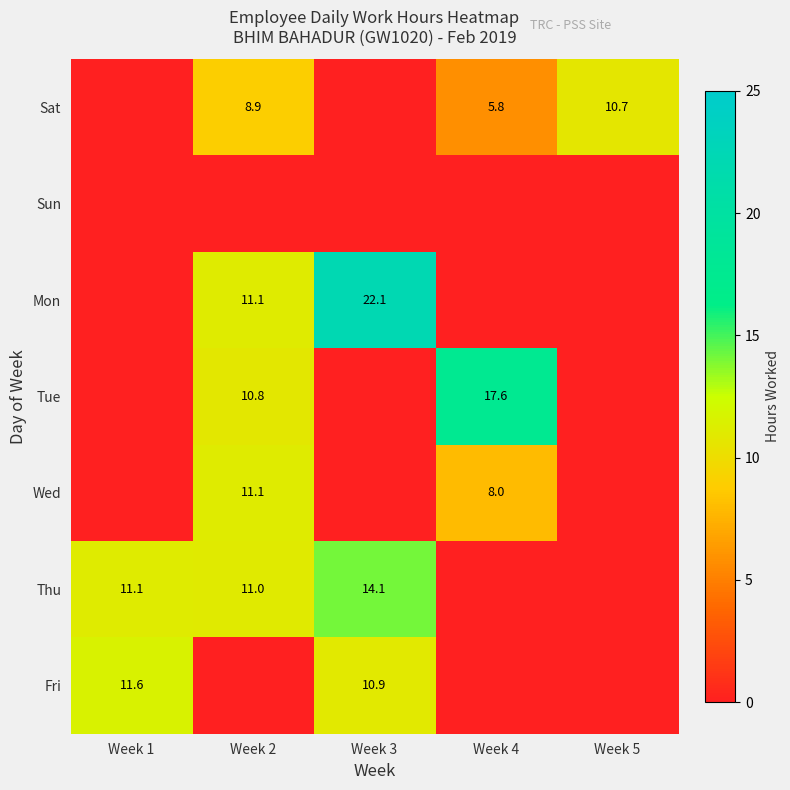

The value of Mon at Week 3 is 30.6. True or false?

False